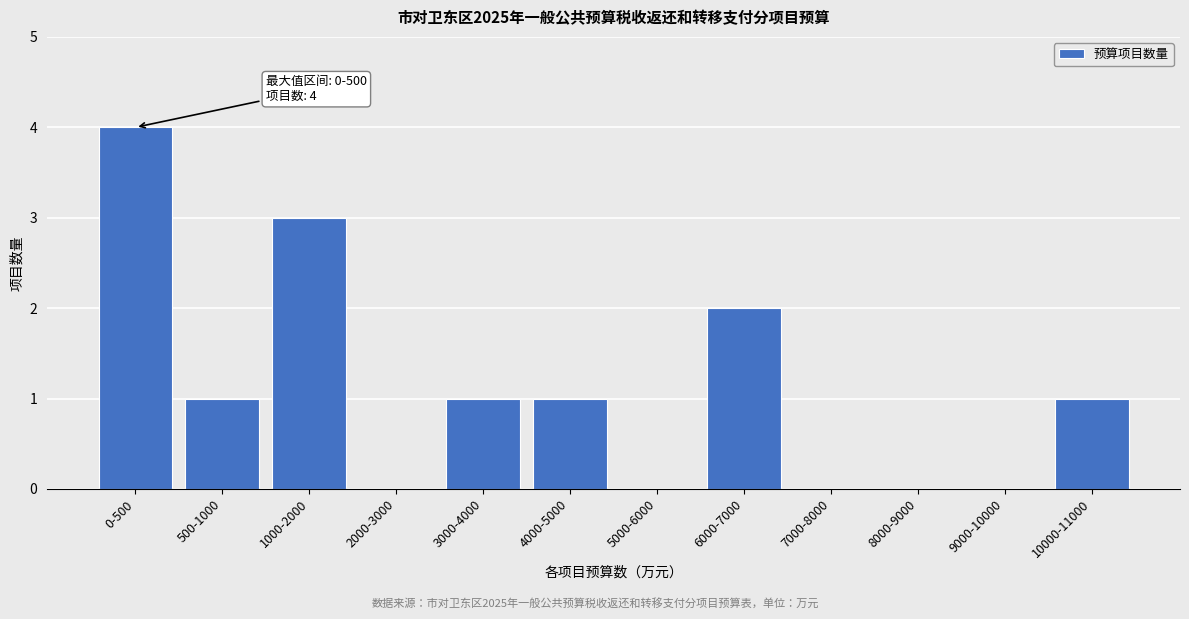

Reading left to right, what are all the values shown in this chart?

0-500=4	500-1000=1	1000-2000=3	2000-3000=0	3000-4000=1	4000-5000=1	5000-6000=0	6000-7000=2	7000-8000=0	8000-9000=0	9000-10000=0	10000-11000=1